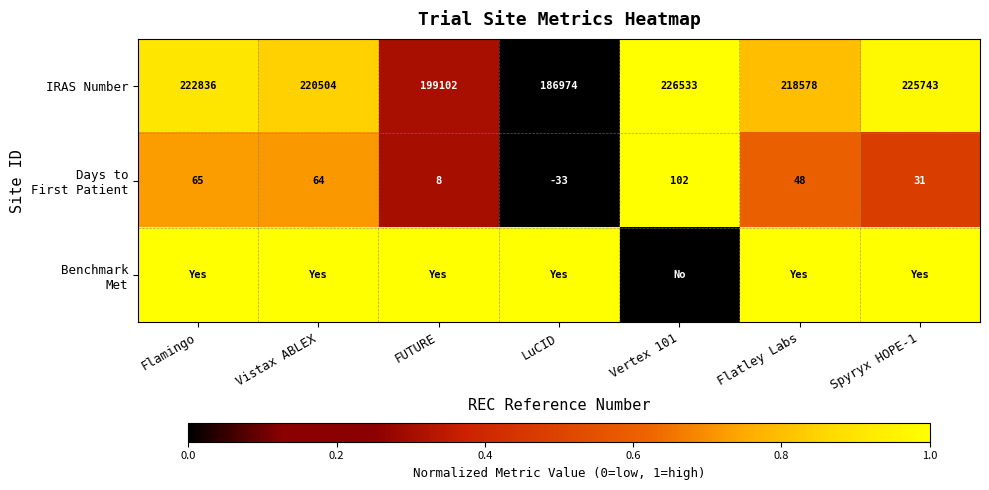

What is the spread (max minus min) of values at FUTURE?

0.7